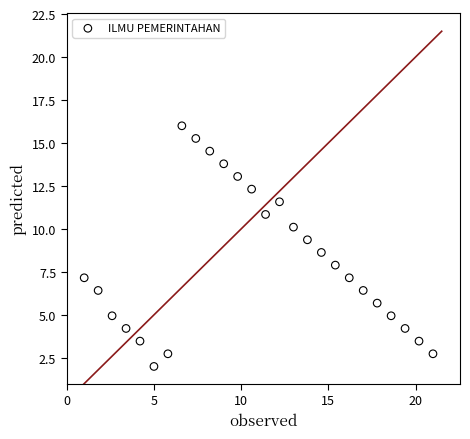

What is the range of Y values (max minus min)?

14.0